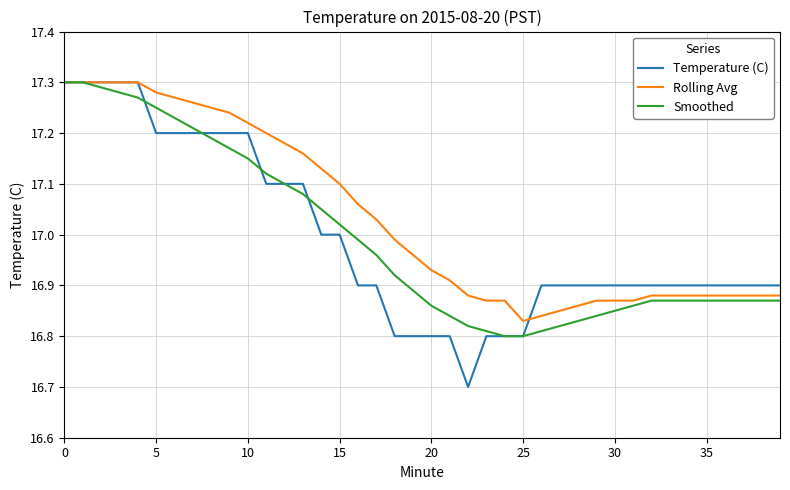

Which series has the largest total across all categories?

Rolling Avg